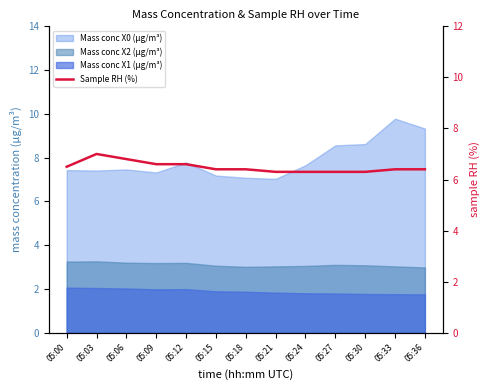

Where is the first local maximum?

05:03